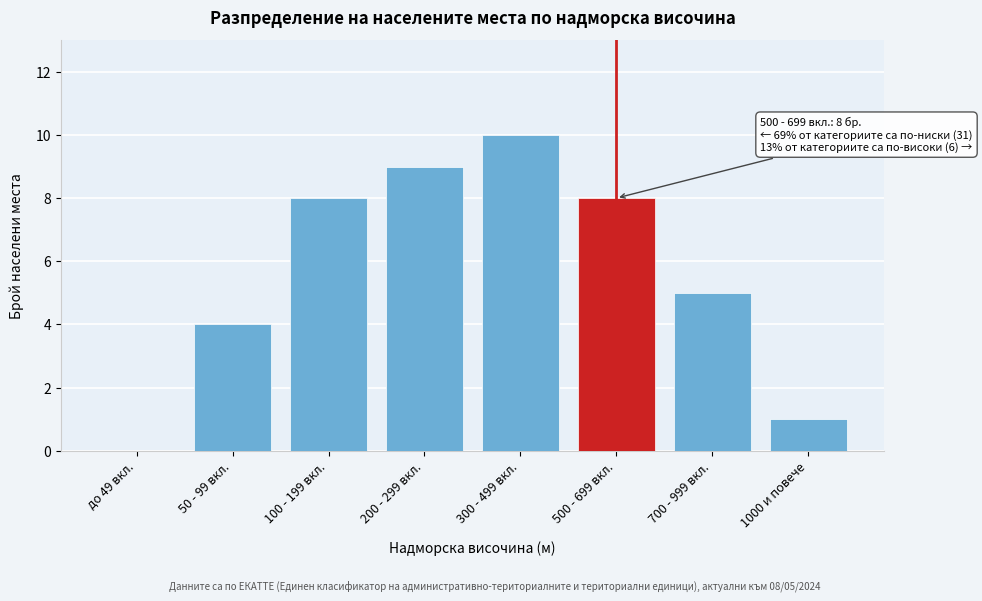

Reading left to right, what are all the values shown in this chart?

до 49 вкл.=0	50 - 99 вкл.=4	100 - 199 вкл.=8	200 - 299 вкл.=9	300 - 499 вкл.=10	500 - 699 вкл.=8	700 - 999 вкл.=5	1000 и повече=1